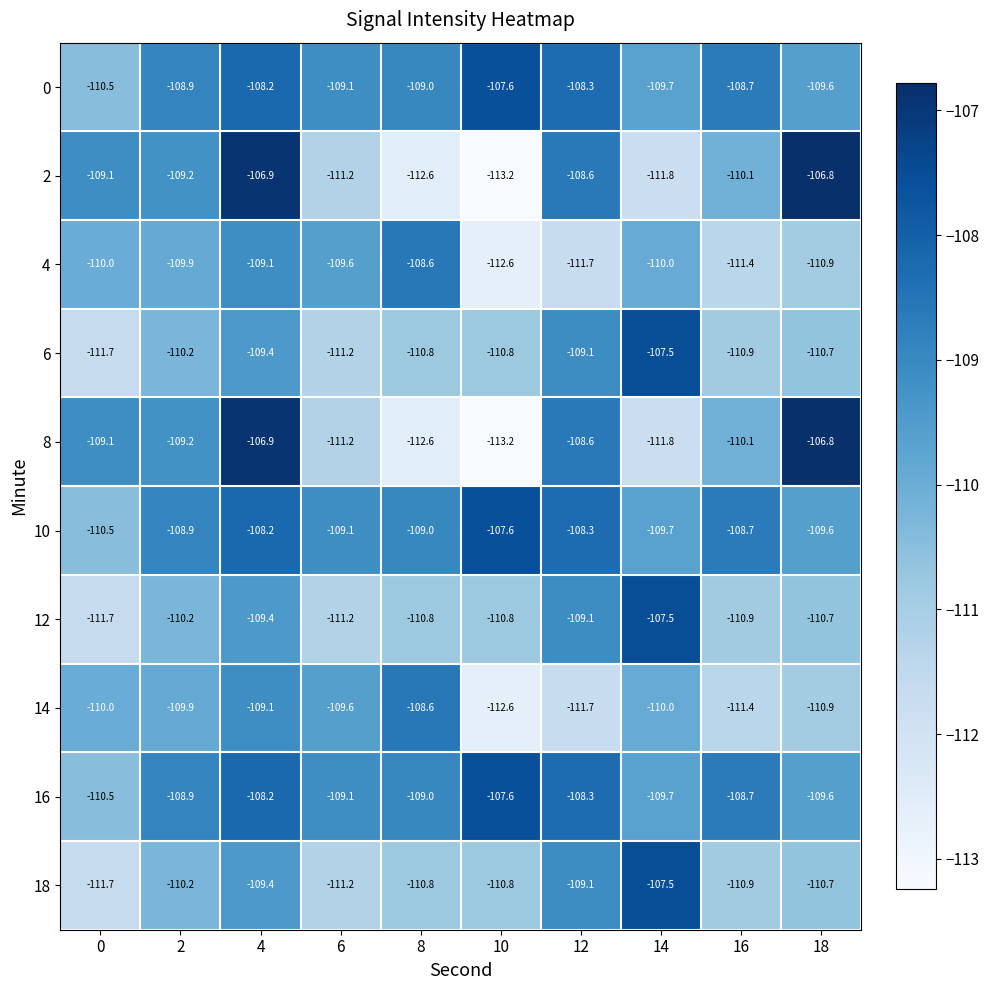

What is the difference between the second highest and minimum values in the 4 series?

3.5